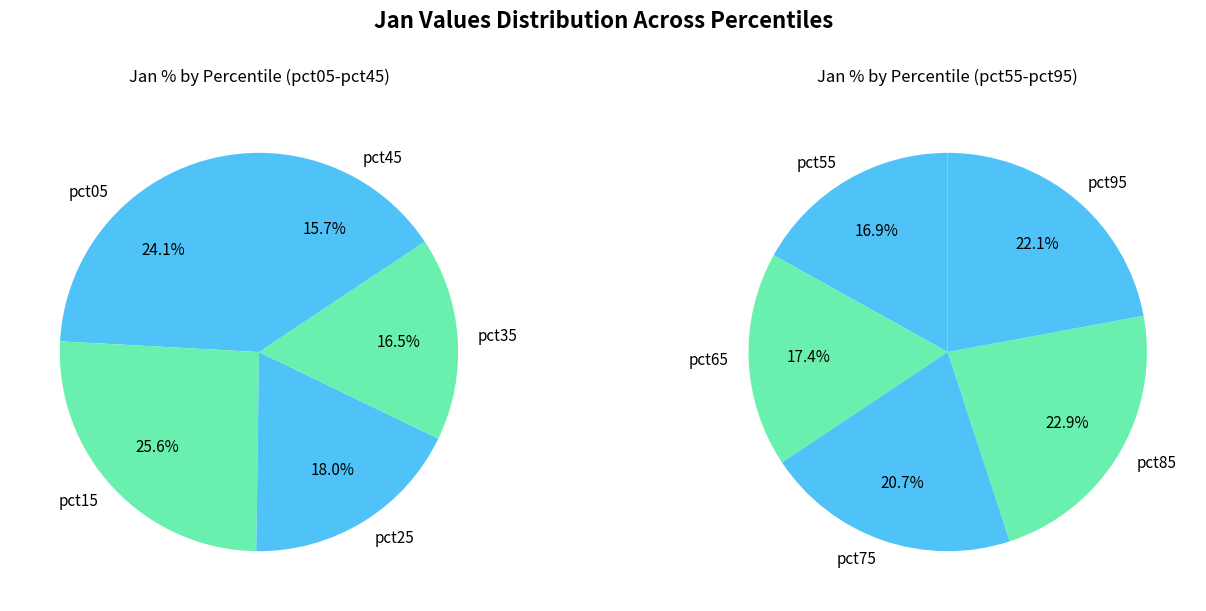

How many segments does this pie chart have?

10